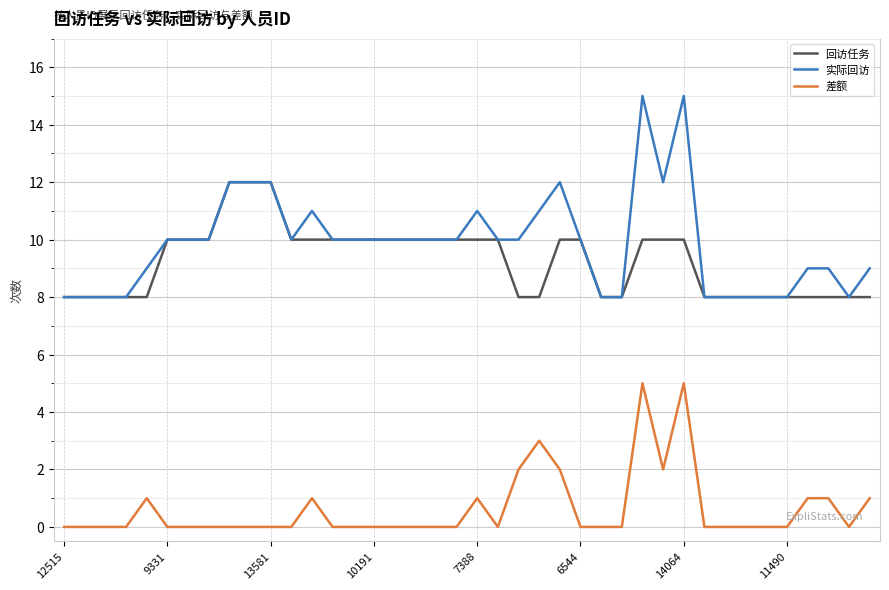

How many series are shown in this chart?

3